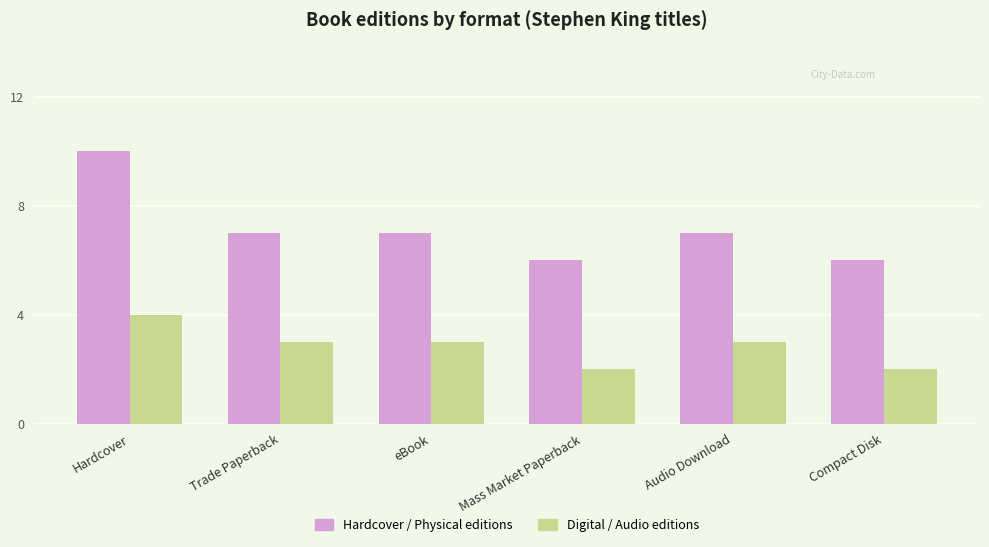

How many bars are there in each group?

2